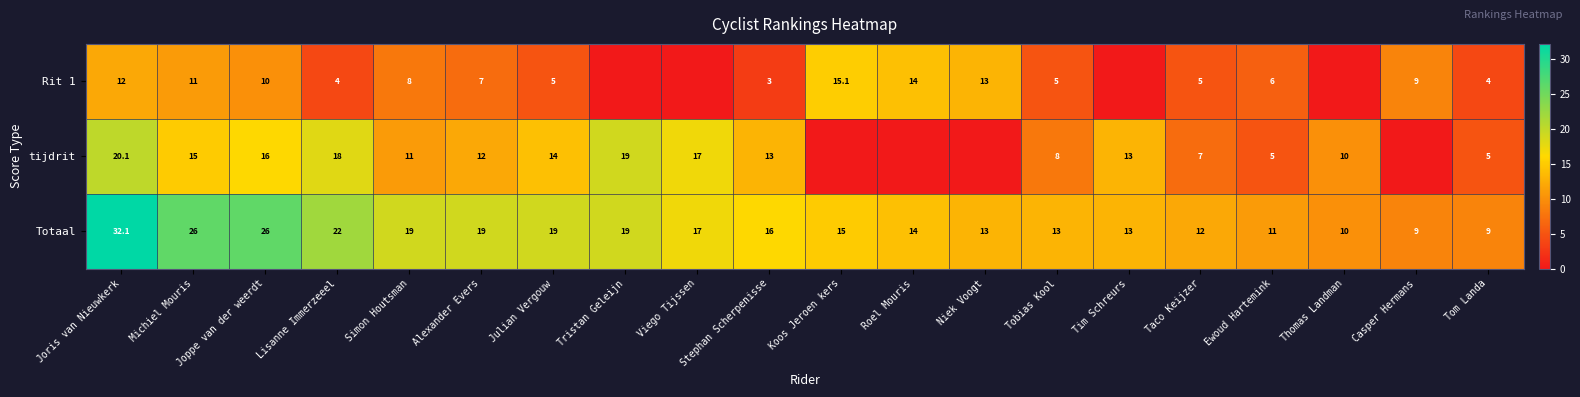

How many series are shown in this chart?

3